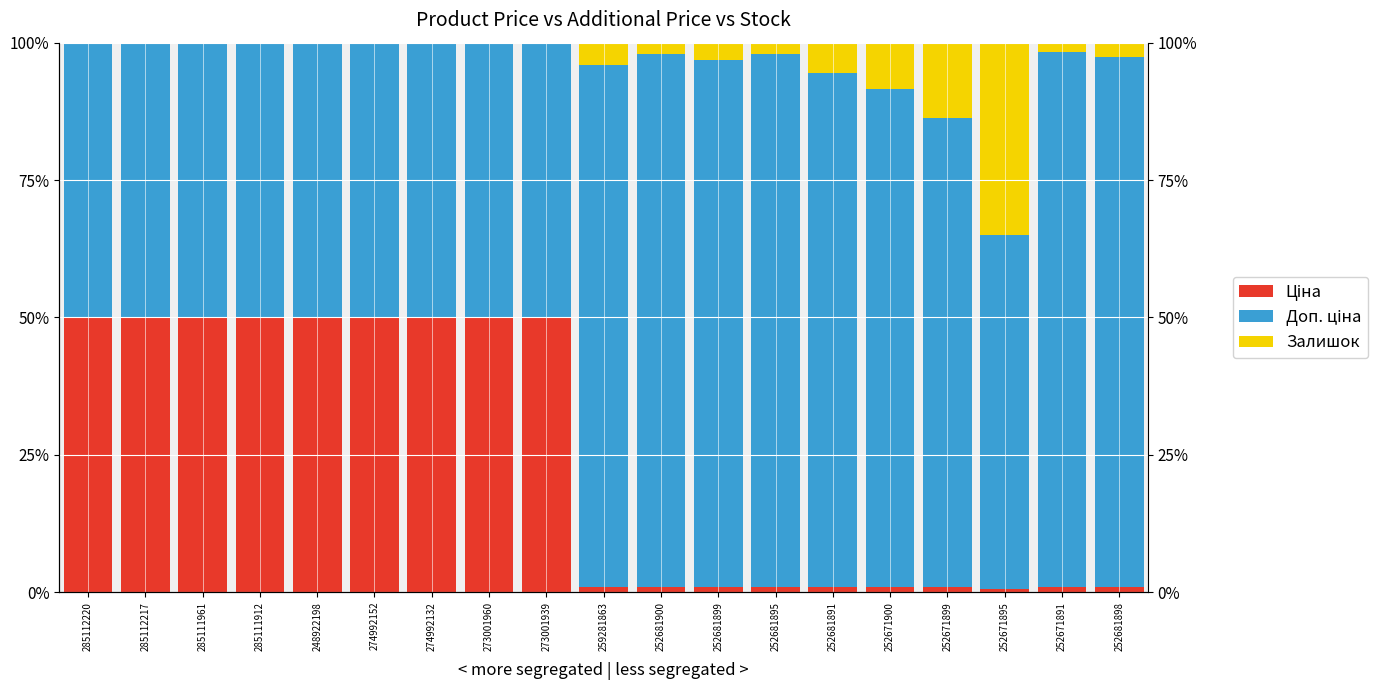

At which label does Доп. ціна first exceed 64?

259281863